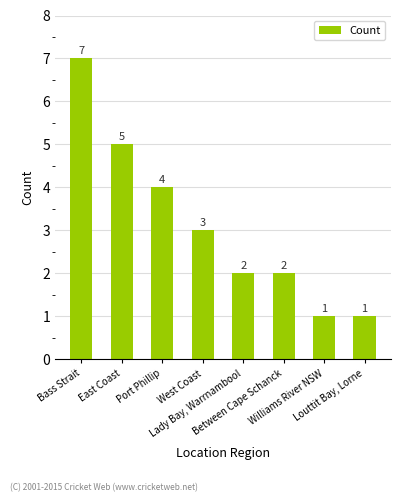

What is the greatest value displayed?

7